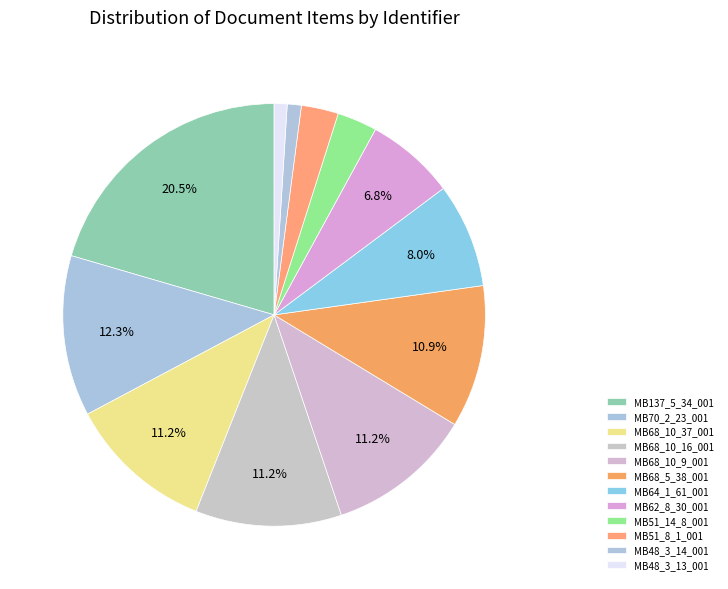

Count the number of slices in the pie.

12